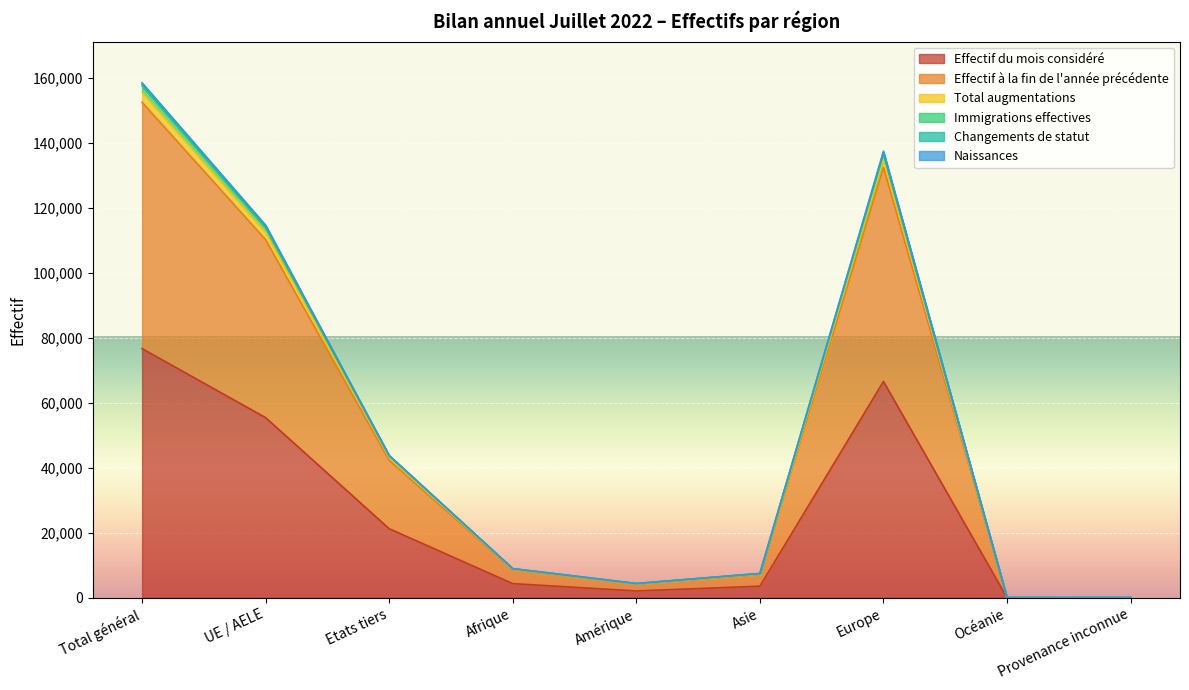

What is the difference between the second highest and minimum values in the Effectif à la fin de l'année précédente series?

132437